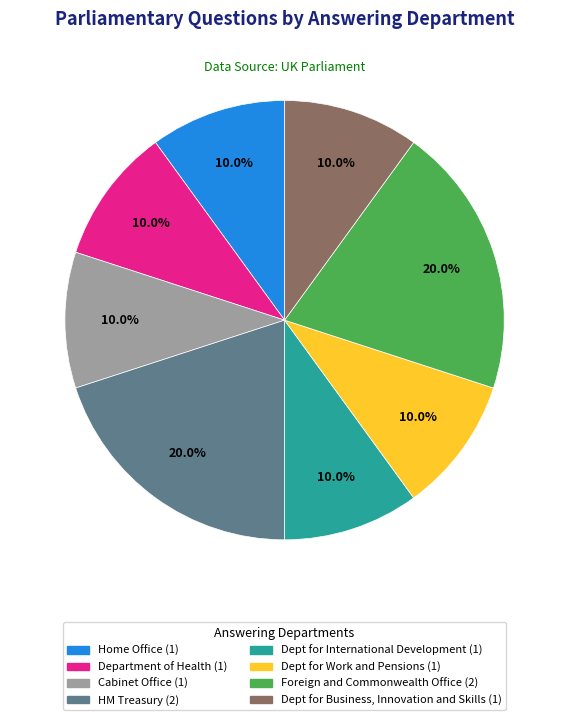

To the nearest percent, what is the difference between the largest and smallest slice percentages?

10%